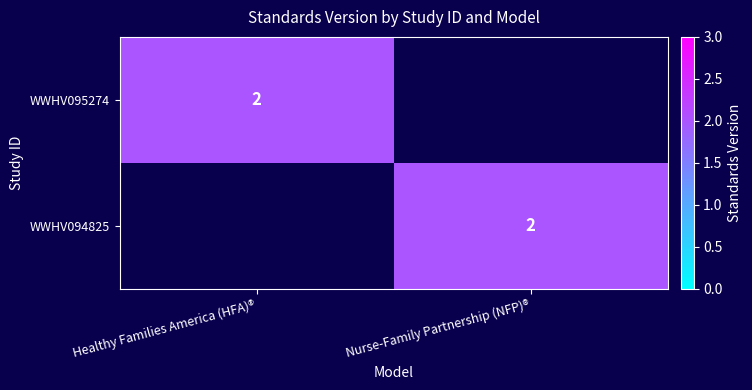

True or false: WWHV094825 has a value of 2 at Nurse-Family Partnership (NFP)®.

True